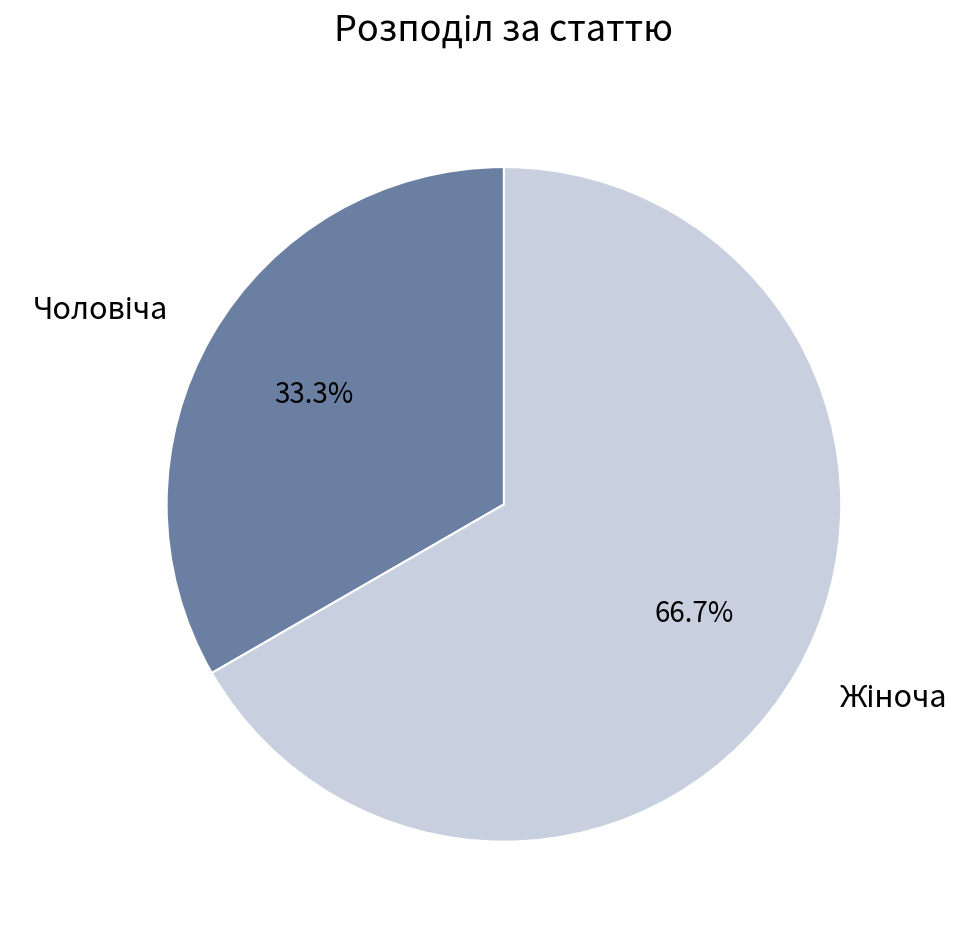

Is there any slice that represents more than half of the pie?

Yes